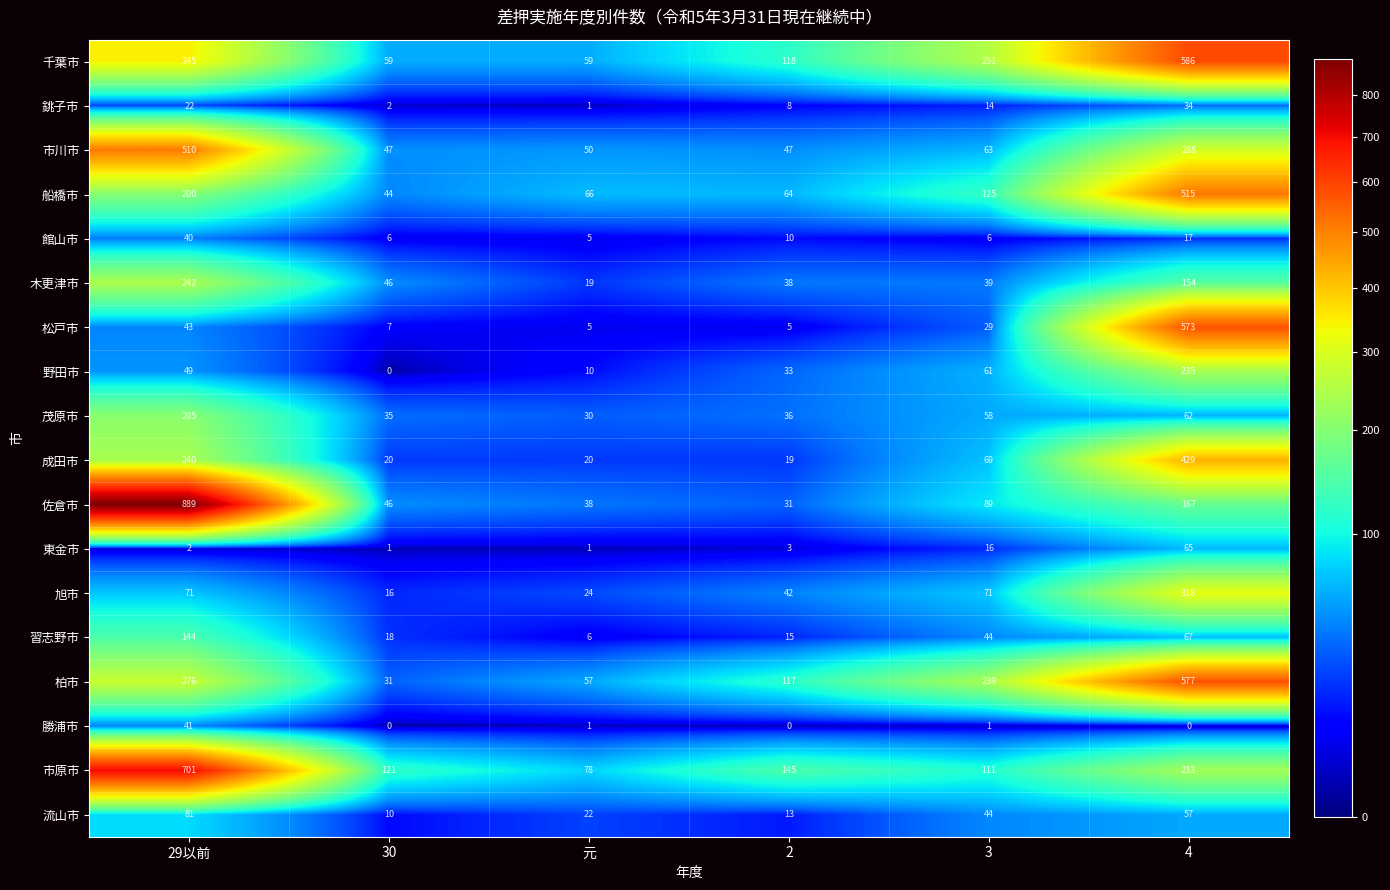

At 2, list the series in order from largest to smallest.

市原市, 千葉市, 柏市, 船橋市, 市川市, 旭市, 木更津市, 茂原市, 野田市, 佐倉市, 成田市, 習志野市, 流山市, 館山市, 銚子市, 松戸市, 東金市, 勝浦市